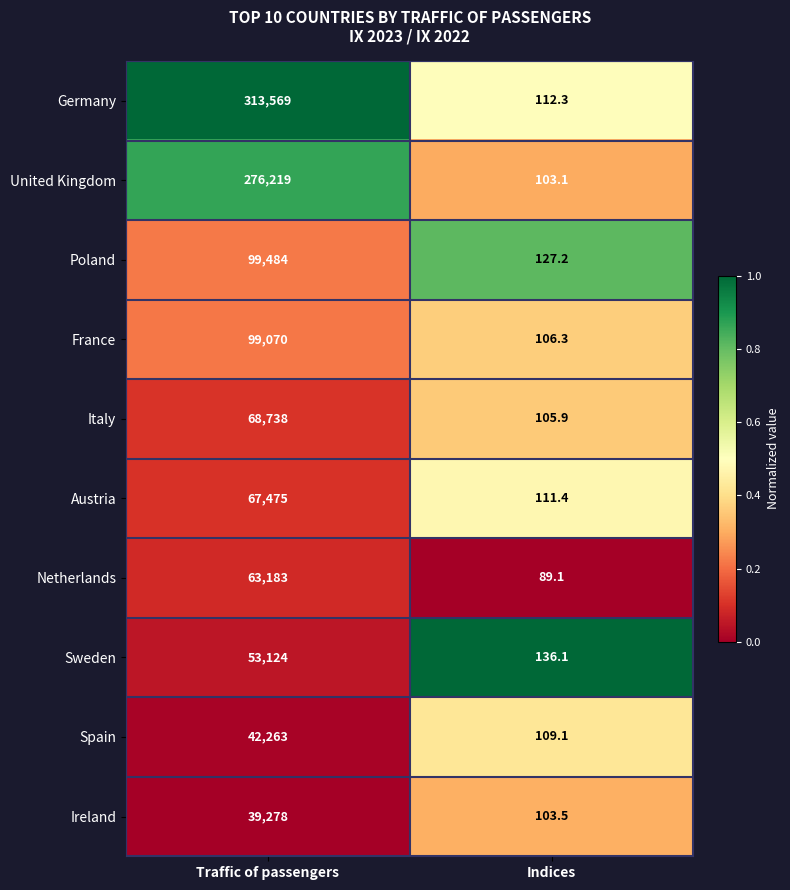

Reading left to right, transcribe all the data shown in this chart.

Germany: 313569.0	112.3
United Kingdom: 276219.0	103.1
Poland: 99484.0	127.2
France: 99070.0	106.3
Italy: 68738.0	105.9
Austria: 67475.0	111.4
Netherlands: 63183.0	89.1
Sweden: 53124.0	136.1
Spain: 42263.0	109.1
Ireland: 39278.0	103.5